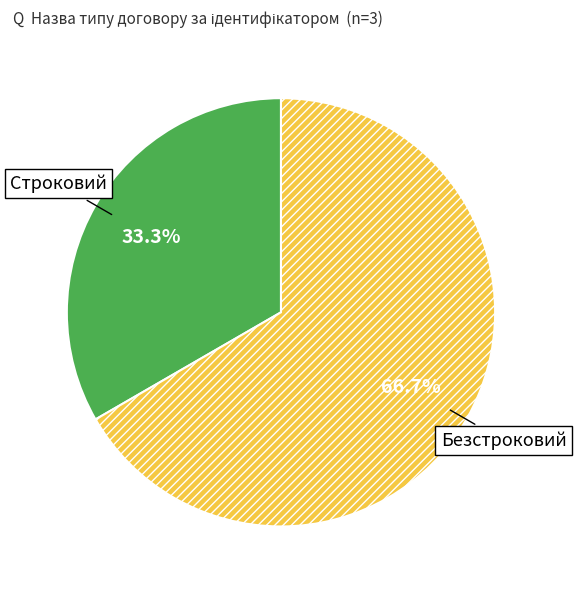

To the nearest percent, what is the difference between the largest and smallest slice percentages?

33%